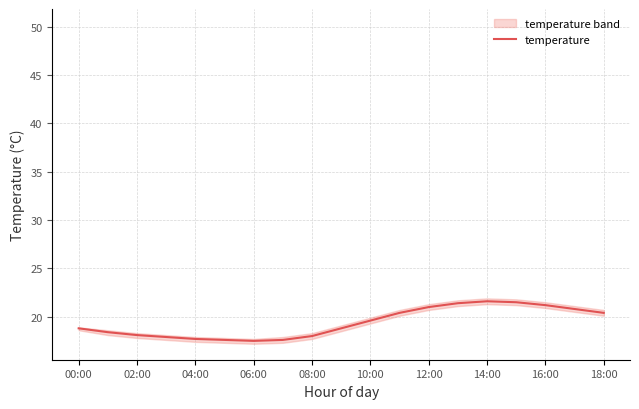

True or false: temperature has a value of 21.2 at 16:00.

True